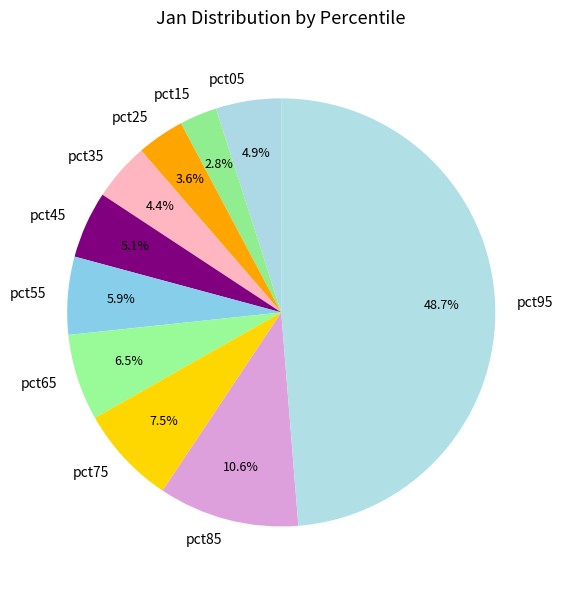

What is the smallest slice in the pie chart?

pct15